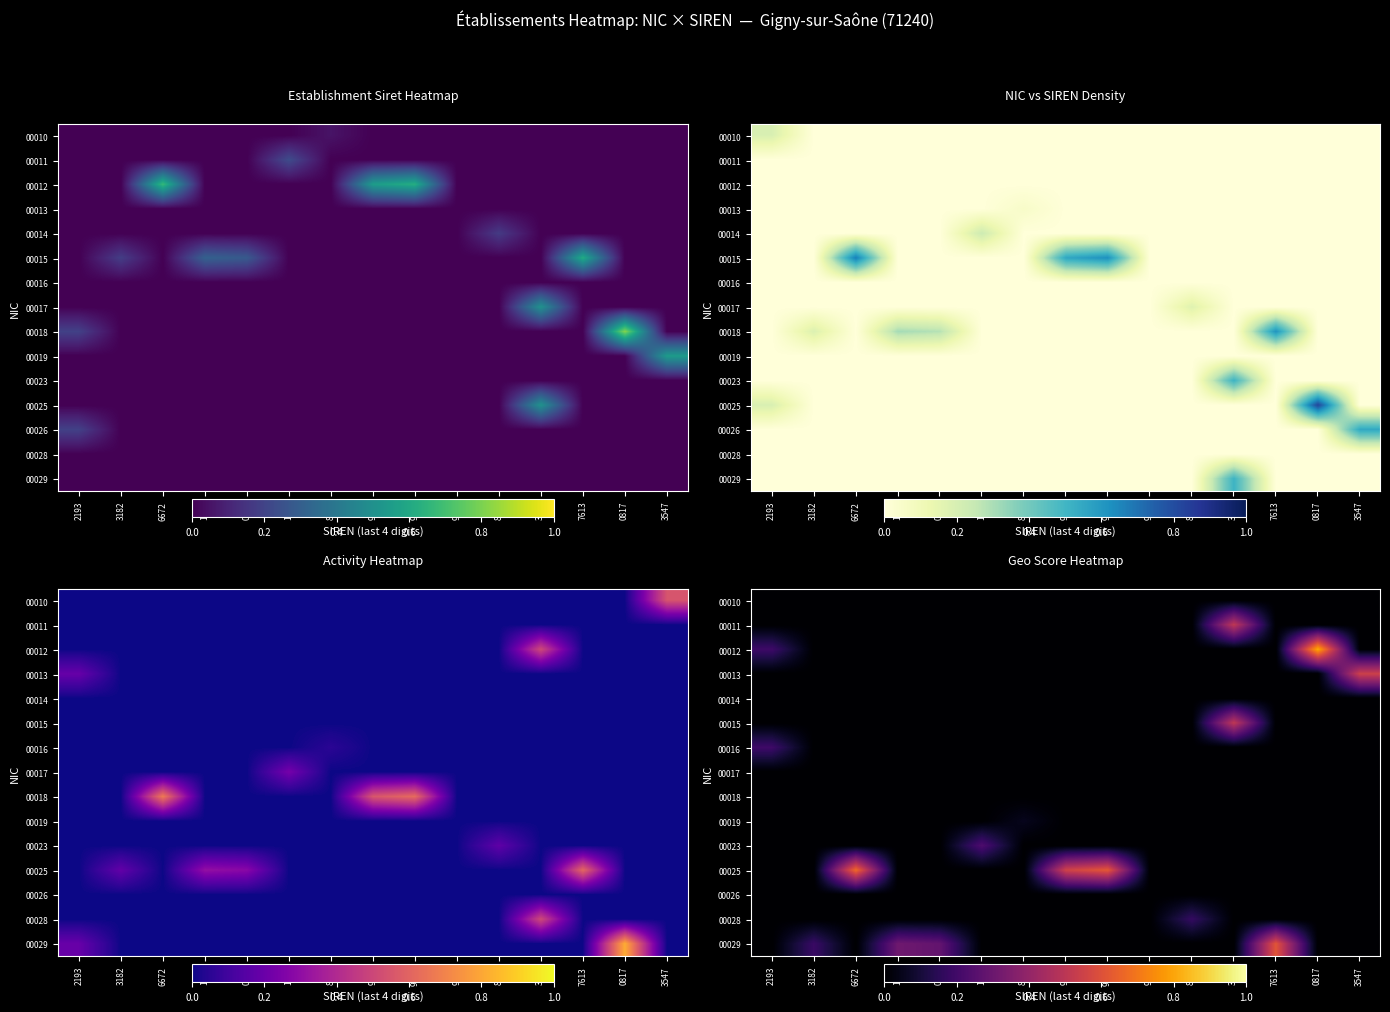

Count the number of categories in the chart.

15